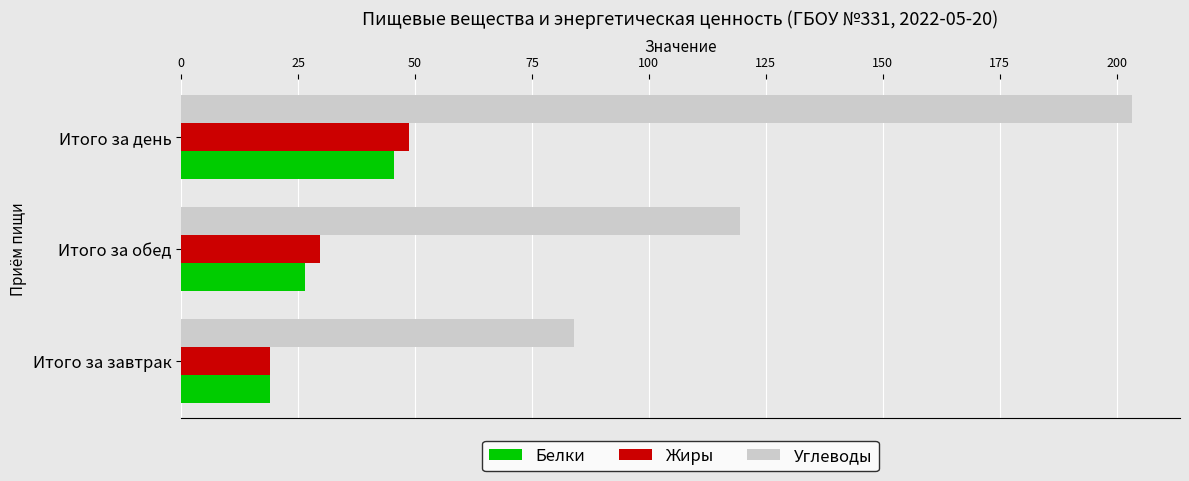

The value of Жиры at Итого за день is 48.7. True or false?

True